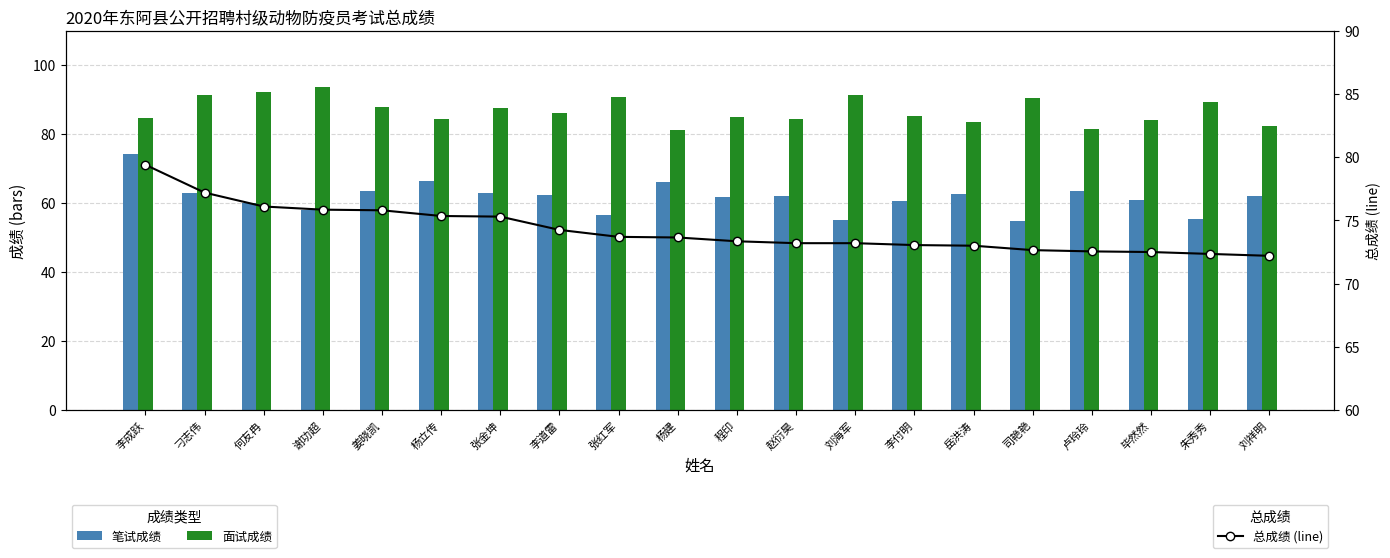

Where does the 总成绩 (line) series first go above 73?

李成跃